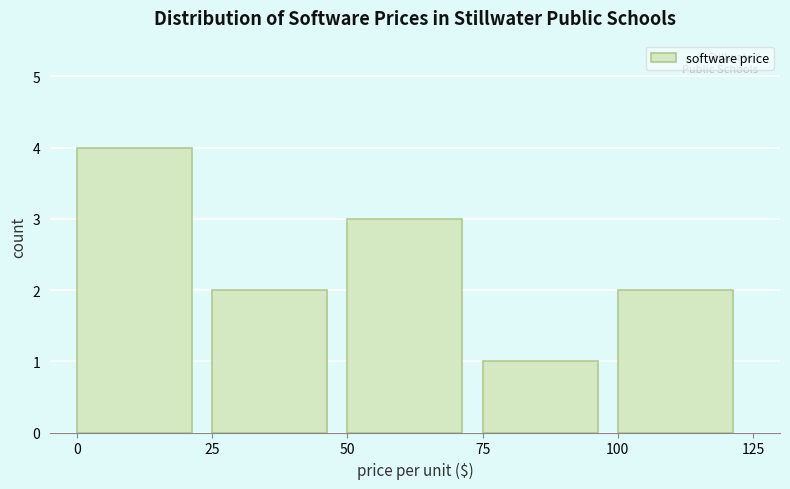

Over which range of the x-axis is the bar tallest?

0 to 25